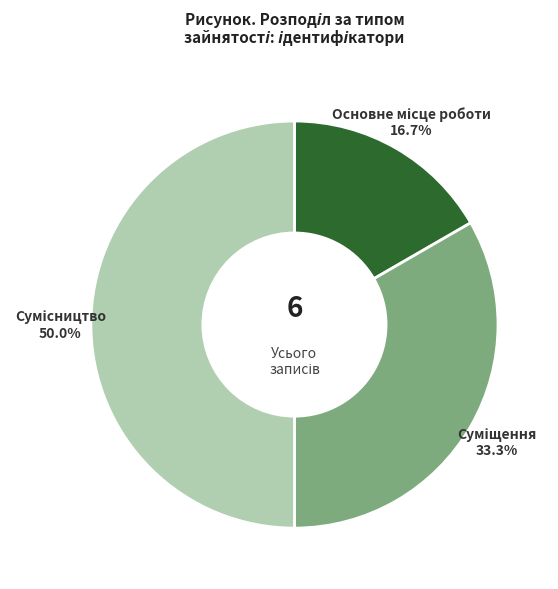

What percentage do Суміщення and Основне місце роботи together represent?

50.0%